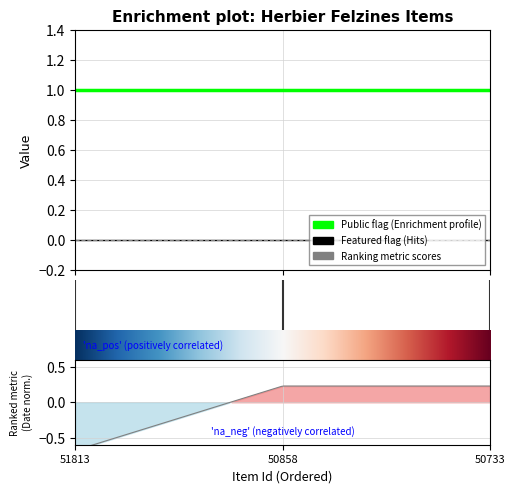

What is the minimum value for public?

1